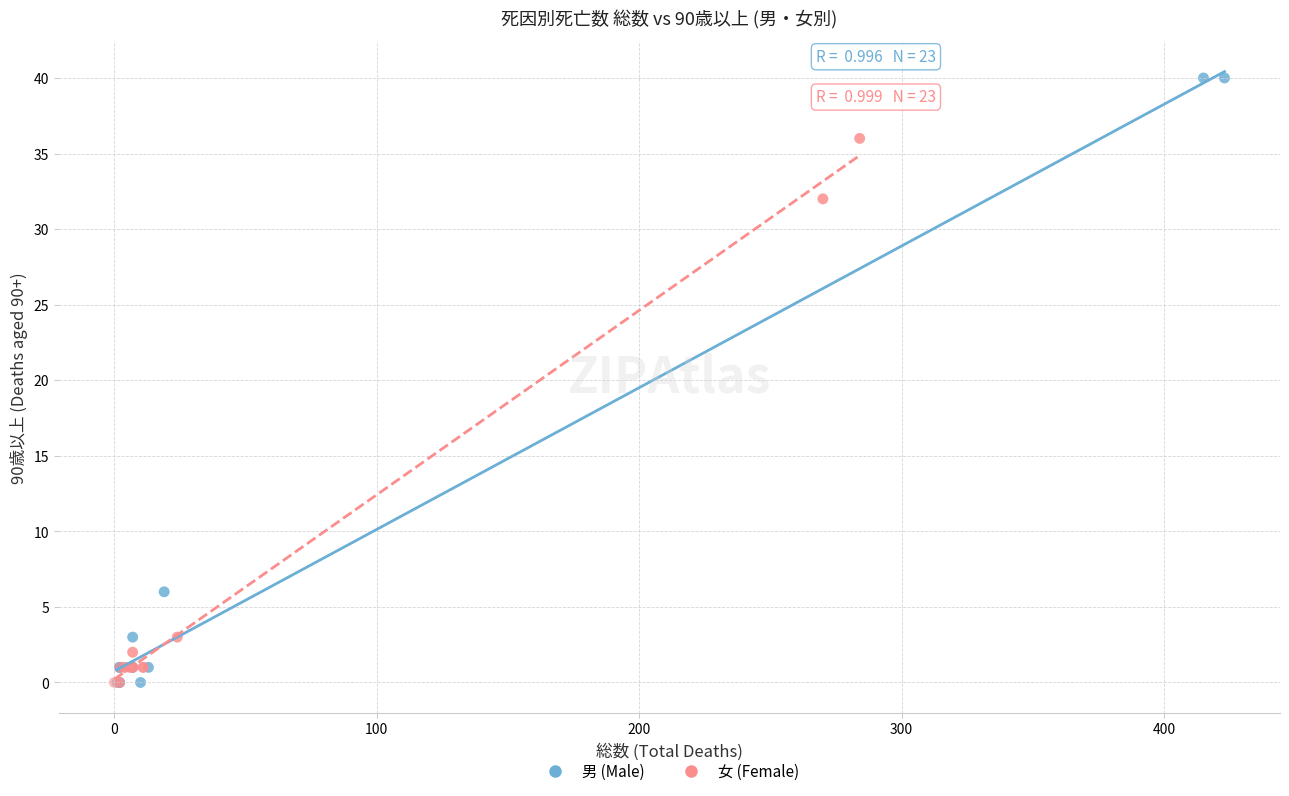

What are all the series names shown in the legend?

男 (Male), 女 (Female)